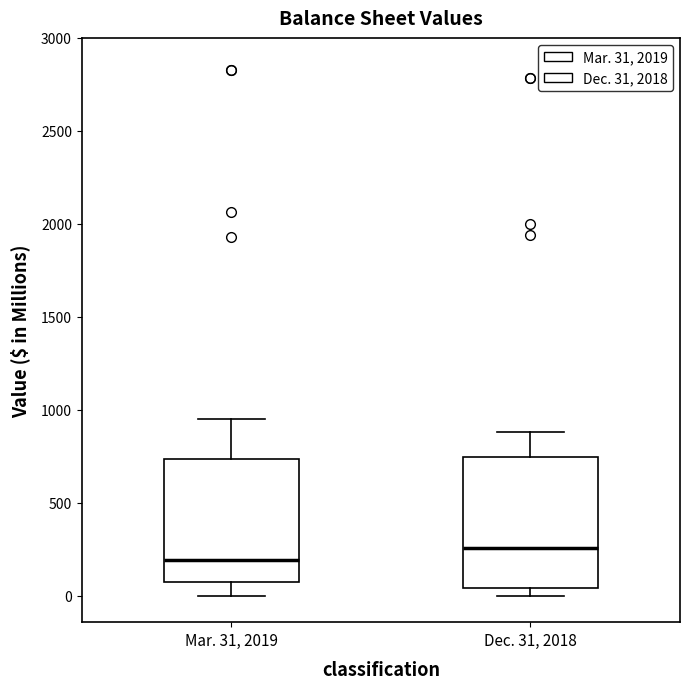

Reading left to right, read every box against the y-axis: the position of its median line, the range the box covers, and the ends of its whiskers. The values are not printed on the chart, so give them approximately, as read against the axis.

Mar. 31, 2019: median 200, box 100 to 750, whiskers 0 to 950
Dec. 31, 2018: median 250, box 50 to 750, whiskers 0 to 900